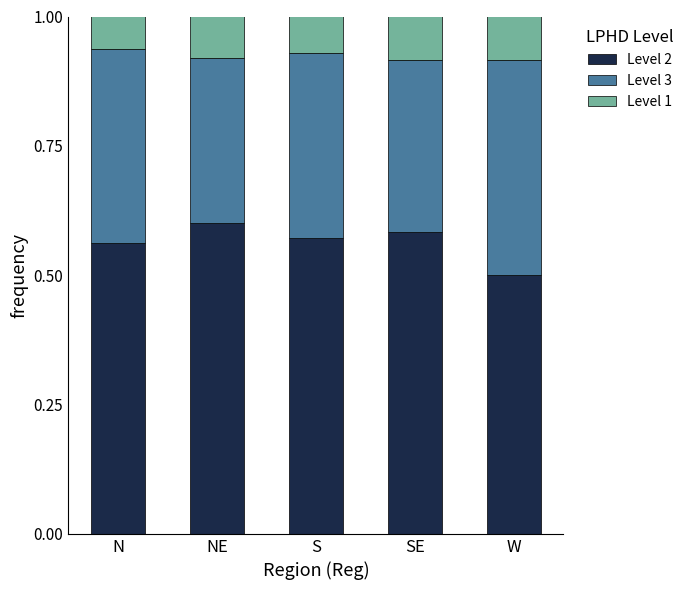

True or false: Level 2 has a value of 0.6 at SE.

True